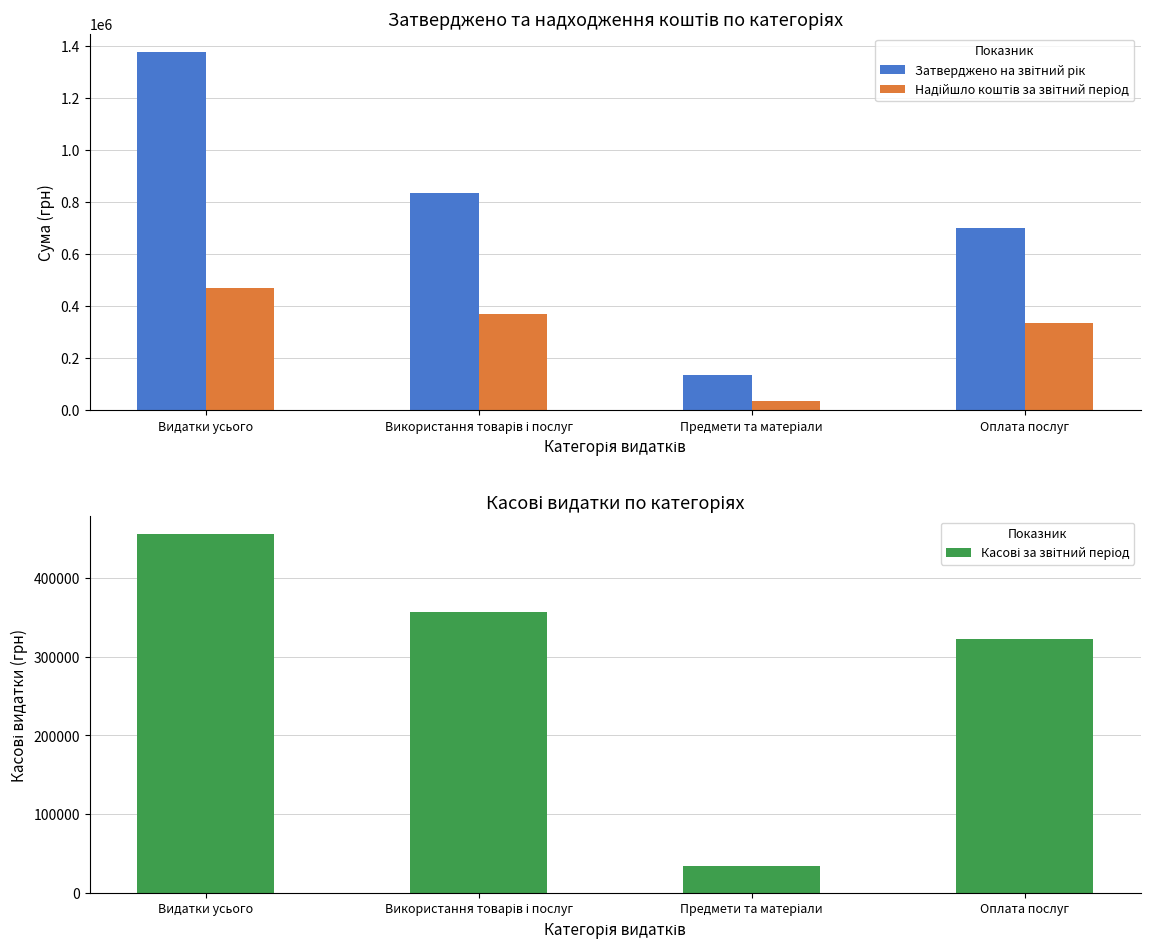

The Касові за звітний період series shows 15660.6 at Предмети та матеріали. True or false?

False